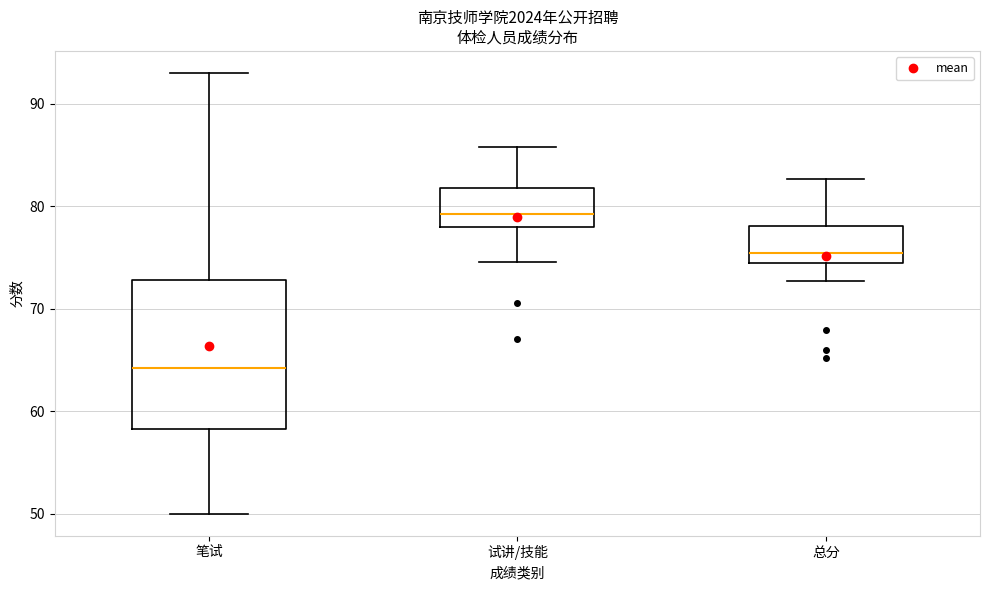

Reading left to right, transcribe this box plot: for each box, give where its median line is, the range the box spans, and where its two whiskers end, as read against the y-axis. The values are not printed on the chart, so give them approximately, as read against the axis.

笔试: median 64, box 58 to 73, whiskers 50 to 93
试讲/技能: median 79, box 78 to 82, whiskers 75 to 86
总分: median 75, box 74 to 78, whiskers 73 to 83